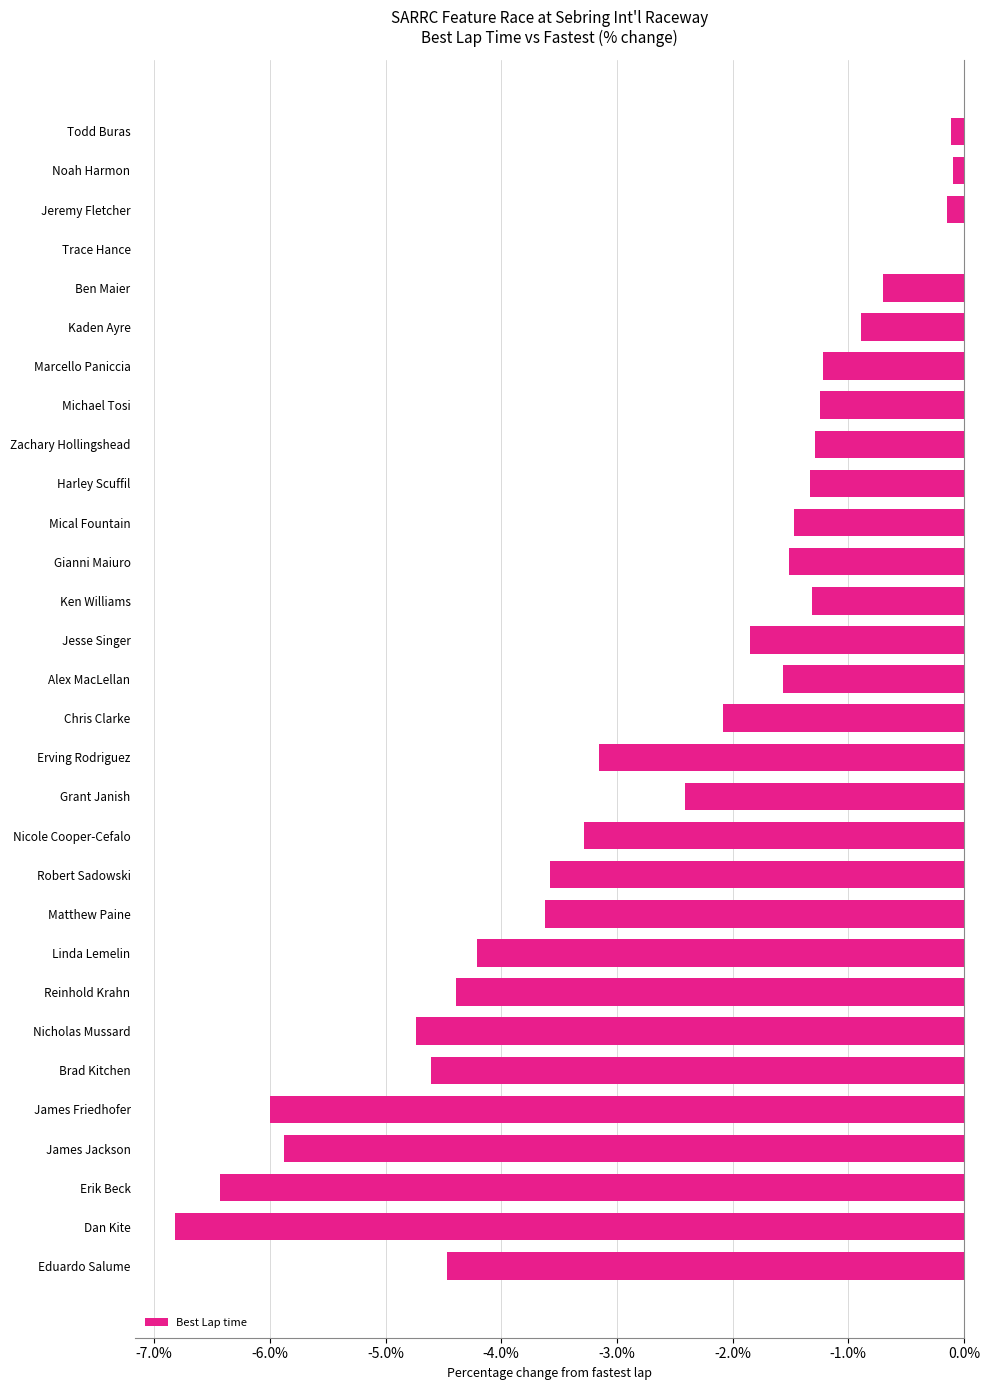

The value at Zachary Hollingshead is -1.3. True or false?

True